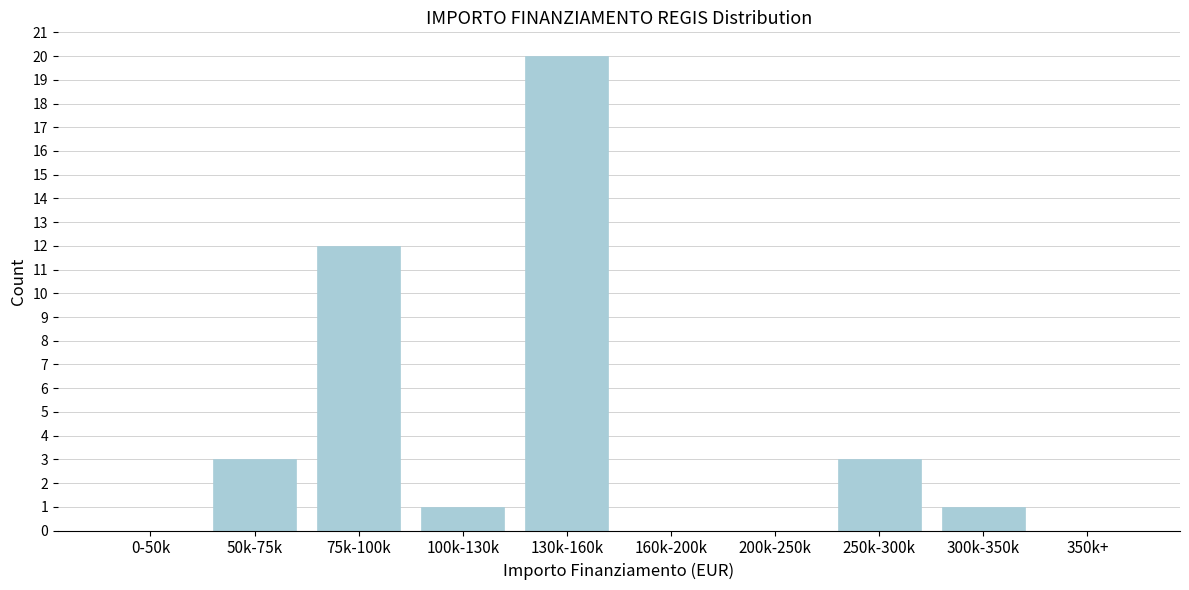

Reading left to right, transcribe all the data shown in this chart.

0-50k=0	50k-75k=3	75k-100k=12	100k-130k=1	130k-160k=20	160k-200k=0	200k-250k=0	250k-300k=3	300k-350k=1	350k+=0